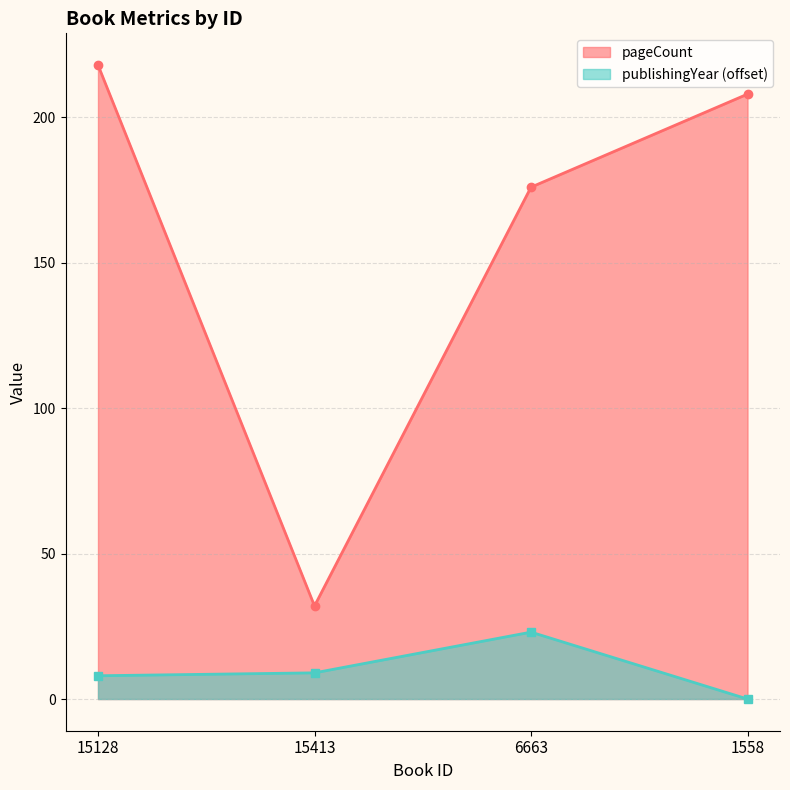

At which label is publishingYear closest to 11?

15413